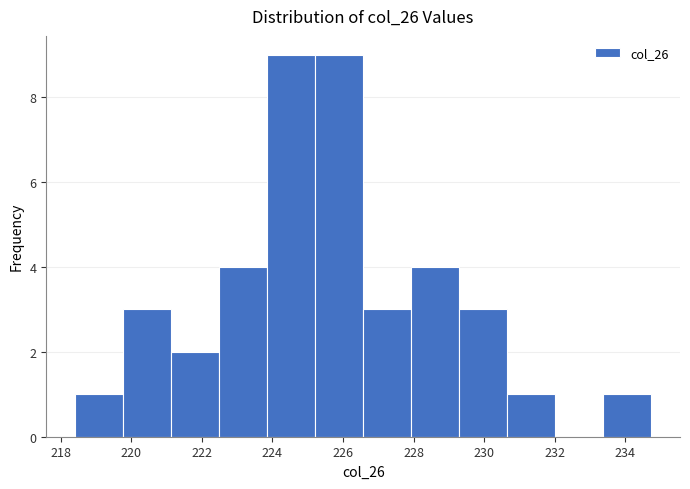

What is the height of the bar covering 222.4 to 223.8 on the x-axis? Neither the bar edges nor the heights are printed on the chart, so give them approximately, as read against the axes.

4